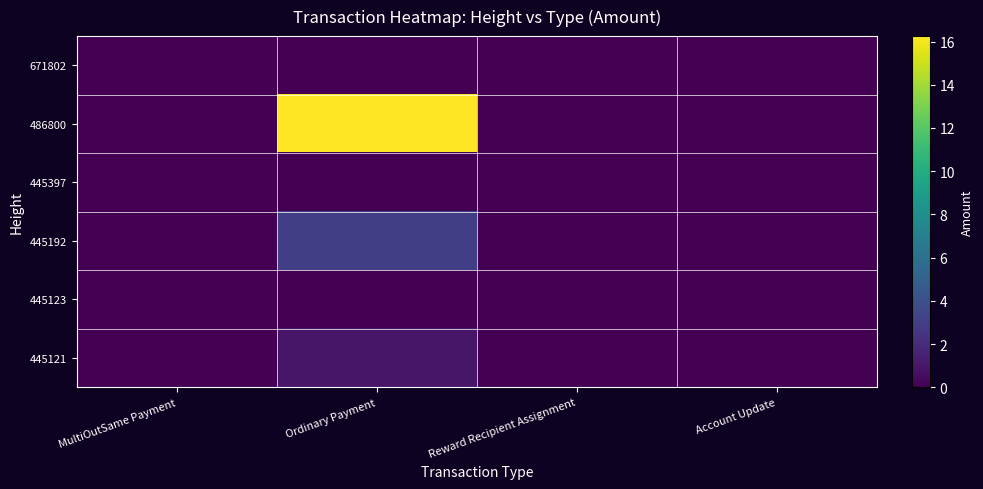

Reading left to right, extract all data points from this chart.

671802: MultiOutSame Payment=0.0	Ordinary Payment=0.0	Reward Recipient Assignment=0.0	Account Update=0.0
486800: MultiOutSame Payment=0.0	Ordinary Payment=16.2	Reward Recipient Assignment=0.0	Account Update=0.0
445397: MultiOutSame Payment=0.0	Ordinary Payment=0.0	Reward Recipient Assignment=0.0	Account Update=0.0
445192: MultiOutSame Payment=0.0	Ordinary Payment=3.0	Reward Recipient Assignment=0.0	Account Update=0.0
445123: MultiOutSame Payment=0.0	Ordinary Payment=0.0	Reward Recipient Assignment=0.0	Account Update=0.0
445121: MultiOutSame Payment=0.0	Ordinary Payment=1.0	Reward Recipient Assignment=0.0	Account Update=0.0